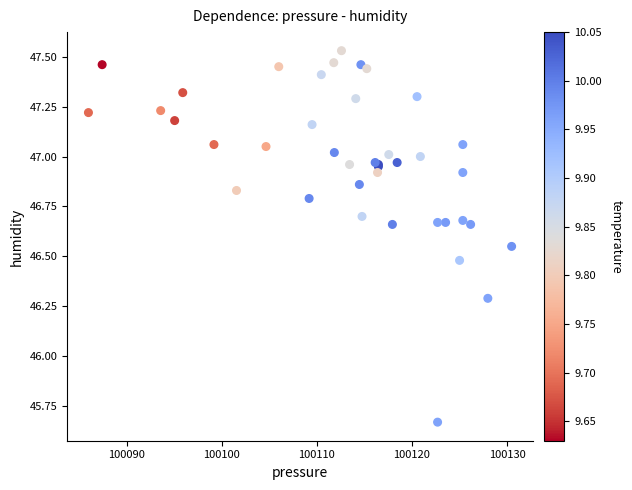

What Y value in the scatter plot is closest to 46?

46.3